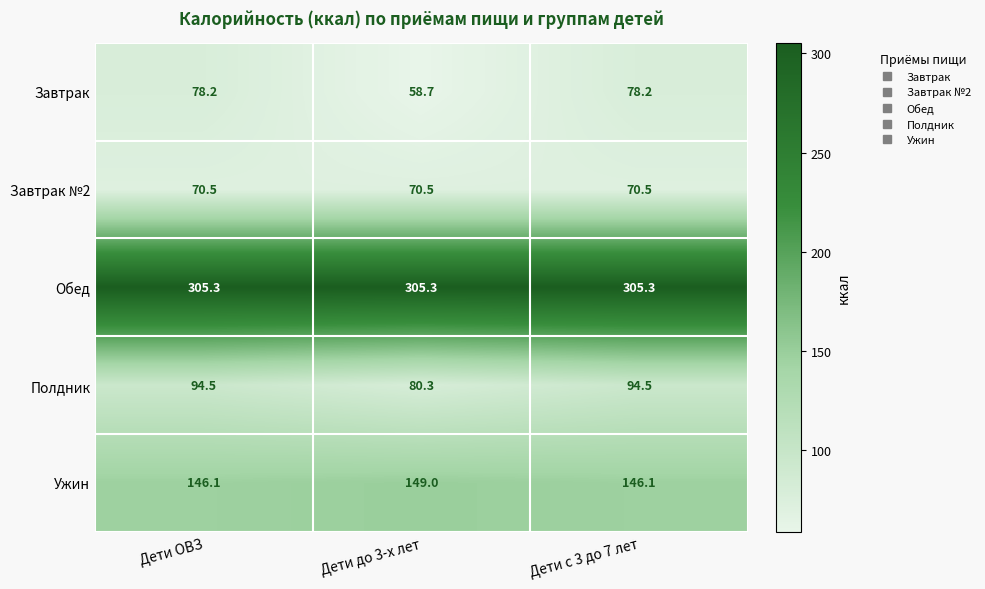

Which series has the widest spread of values?

Завтрак